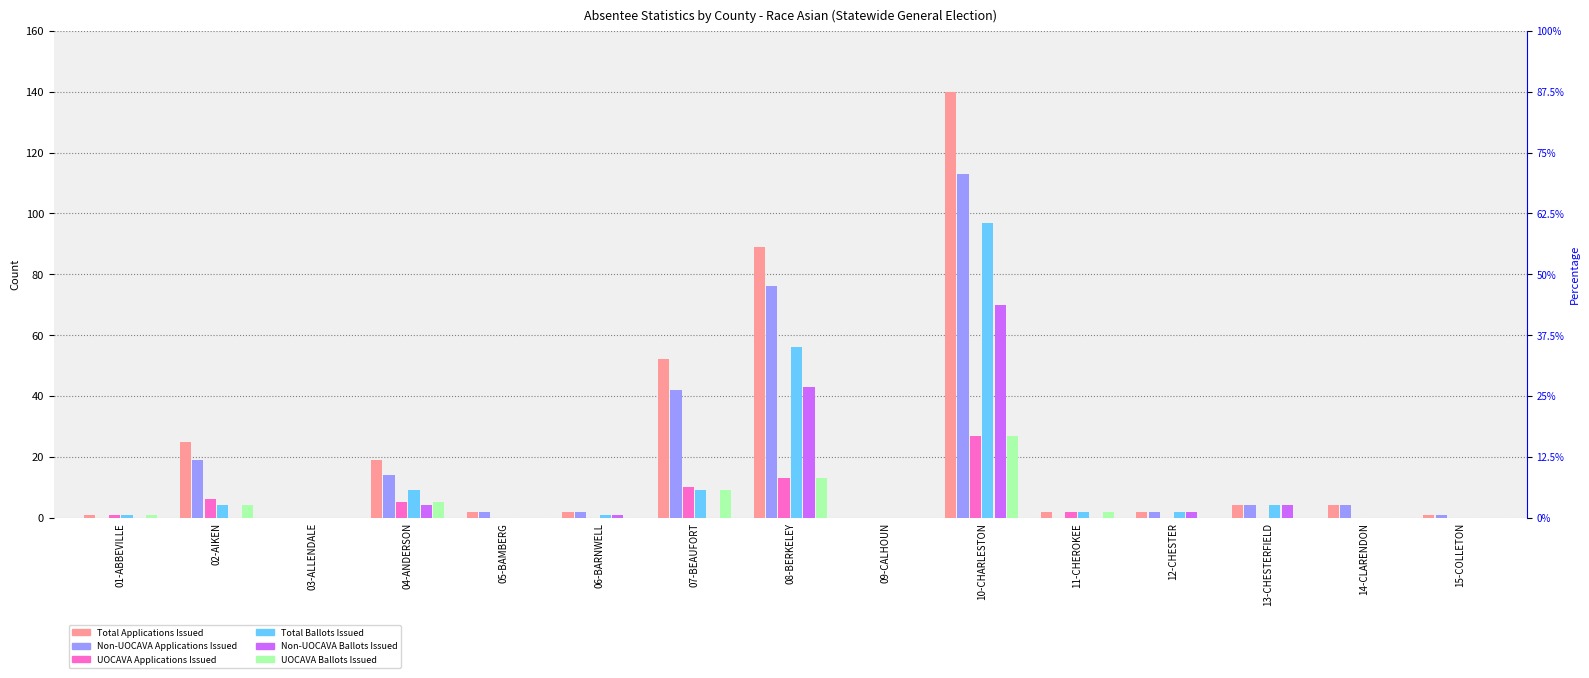

Which series has the widest spread of values?

Total Applications Issued